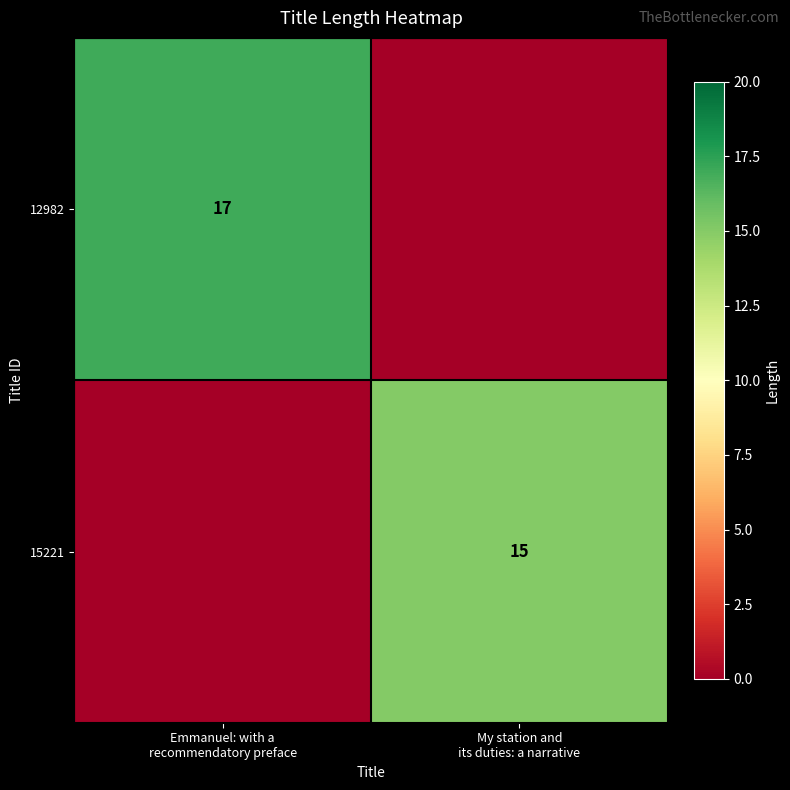

What is the spread (max minus min) of values at Emmanuel: with a
recommendatory preface?

17